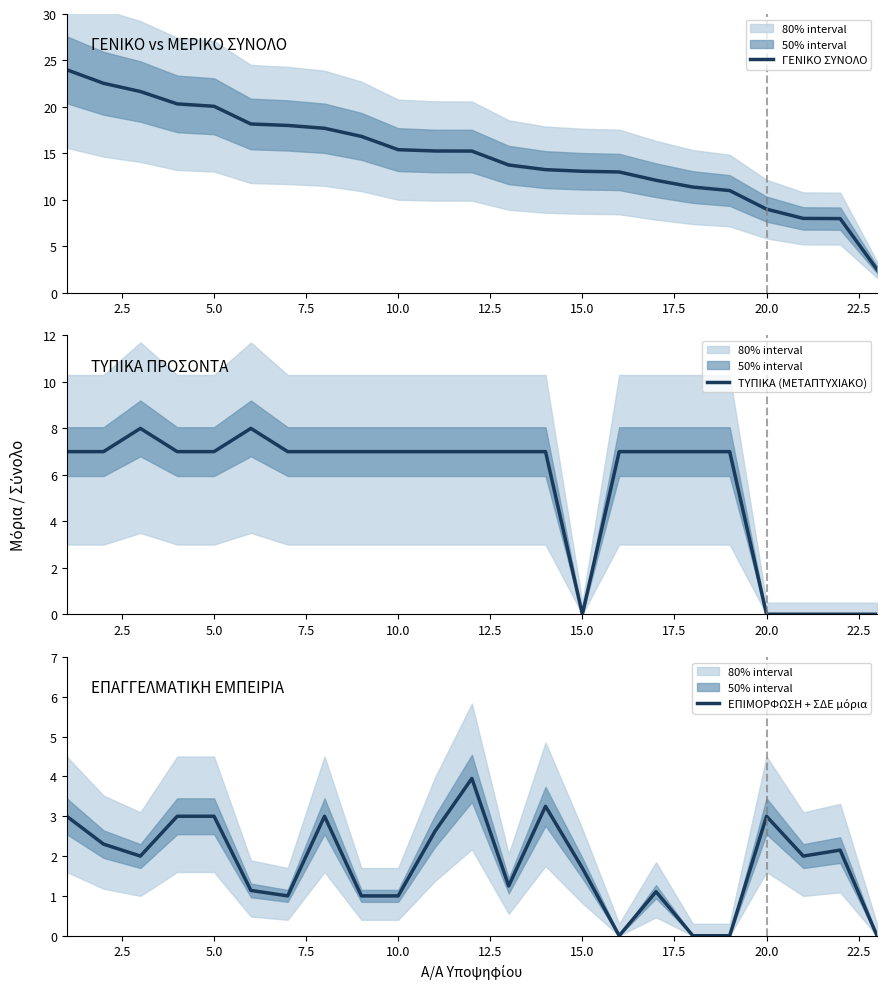

Reading left to right, transcribe all the data shown in this chart.

ΓΕΝΙΚΟ ΣΥΝΟΛΟ: 24.0	22.5	21.7	20.3	20.1	18.2	18.0	17.7	16.8	15.4	15.3	15.2	13.8	13.2	13.1	13.0	12.1	11.4	11.0	9.0	8.0	8.0	2.5
ΤΥΠΙΚΑ (ΜΕΤΑΠΤΥΧΙΑΚΟ): 7.0	7.0	8.0	7.0	7.0	8.0	7.0	7.0	7.0	7.0	7.0	7.0	7.0	7.0	0.0	7.0	7.0	7.0	7.0	0.0	0.0	0.0	0.0
ΕΠΙΜΟΡΦΩΣΗ + ΣΔΕ μόρια: 3.0	2.3	2.0	3.0	3.0	1.1	1.0	3.0	1.0	1.0	2.6	4.0	1.2	3.2	1.7	0.0	1.1	0.0	0.0	3.0	2.0	2.1	0.0